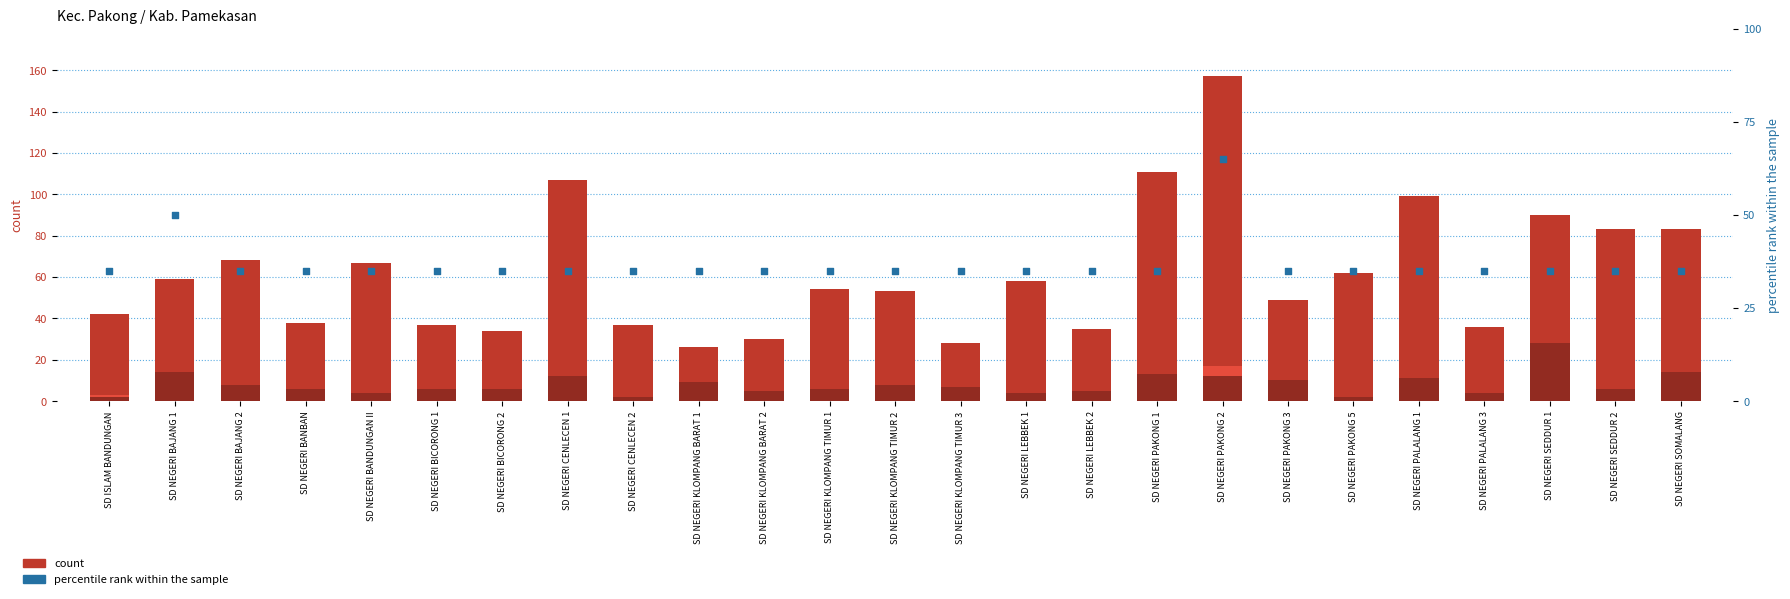

Which series has the largest total across all categories?

Siswa Disalurkan